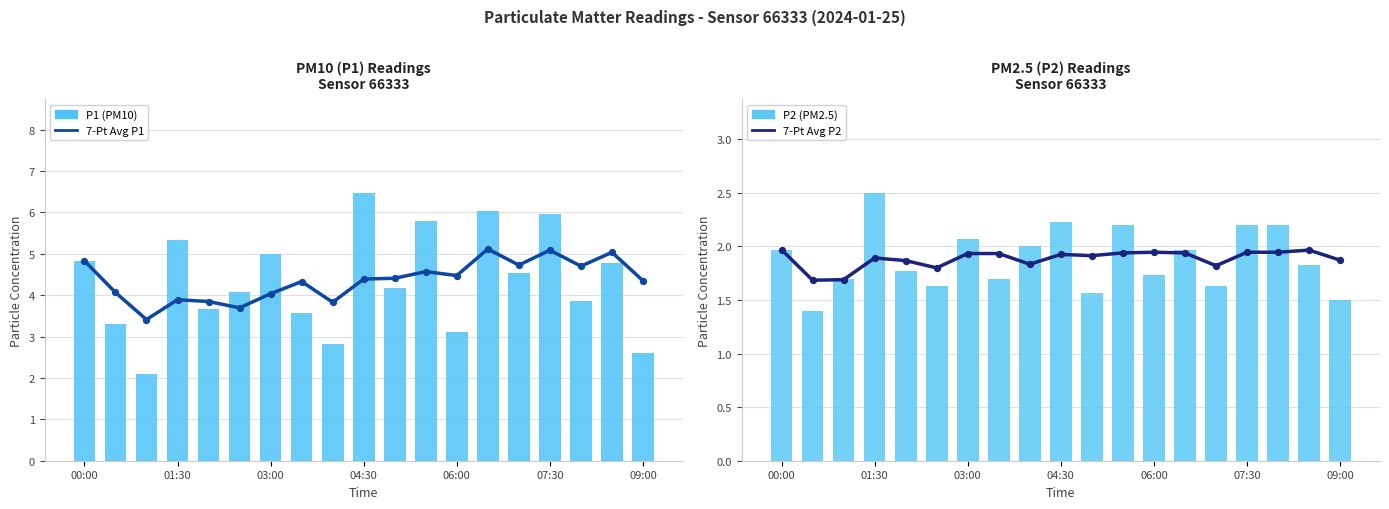

Is the value of P1 (PM10) at 15 greater than the value of P2 (PM2.5) at 07:30?

Yes